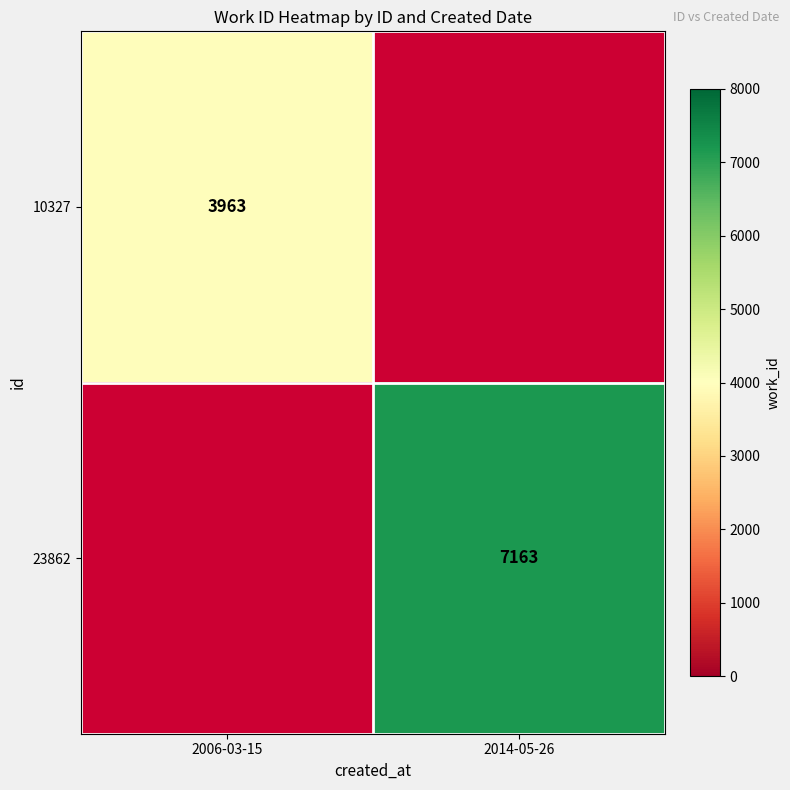

The value of 10327 at 2006-03-15 is 5750. True or false?

False